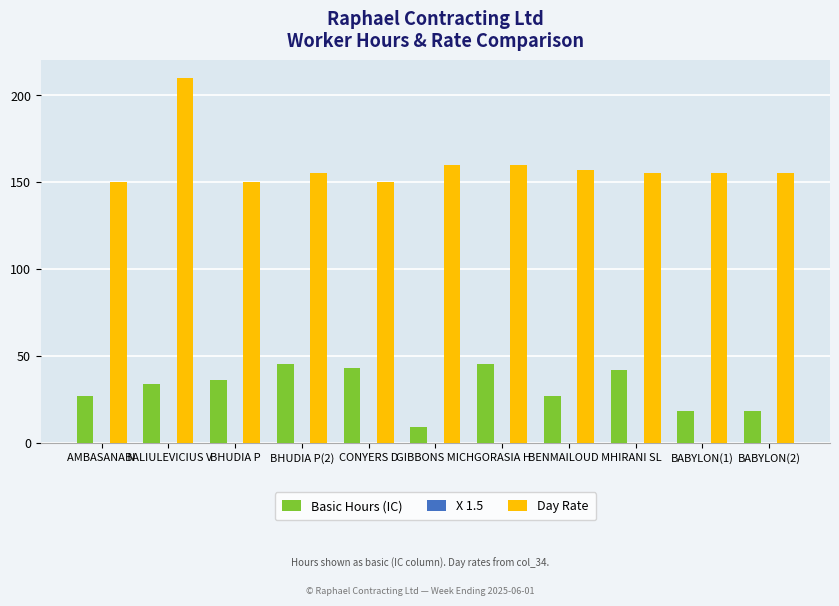

What is the approximate value of Basic Hours (IC) at BALIULEVICIUS V, to the nearest 5?

35